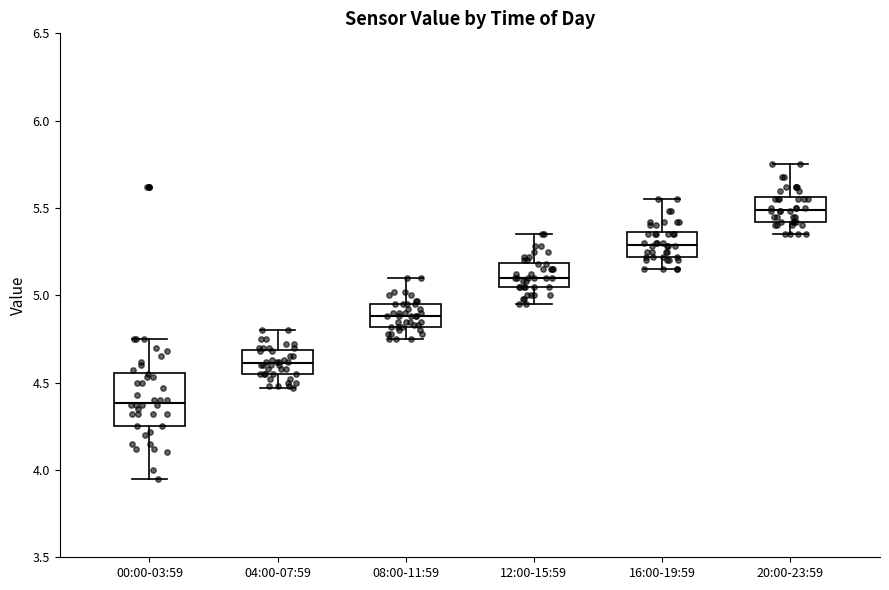

Where does the median line of the box for 08:00-11:59 sit on the y-axis? The values are not printed on the chart, so give them approximately, as read against the axis.

4.90